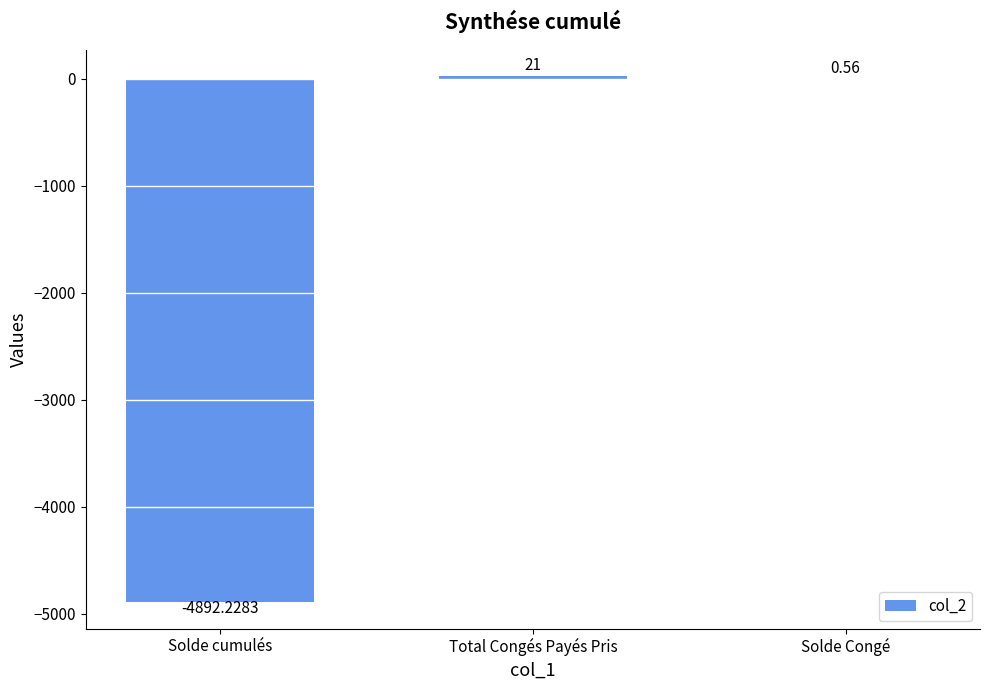

Between Total Congés Payés Pris and Solde Congé, which is larger?

Total Congés Payés Pris